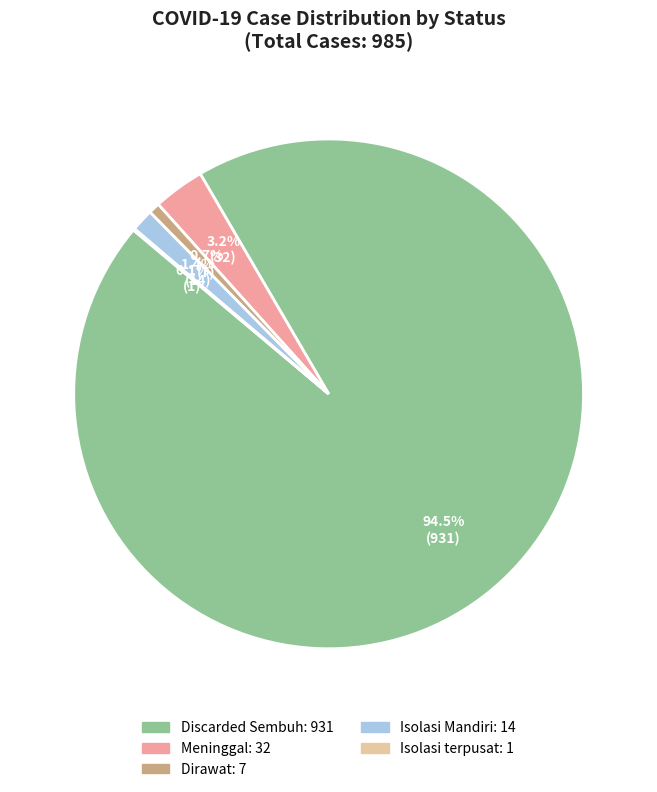

To the nearest percent, what is the average slice percentage?

20%